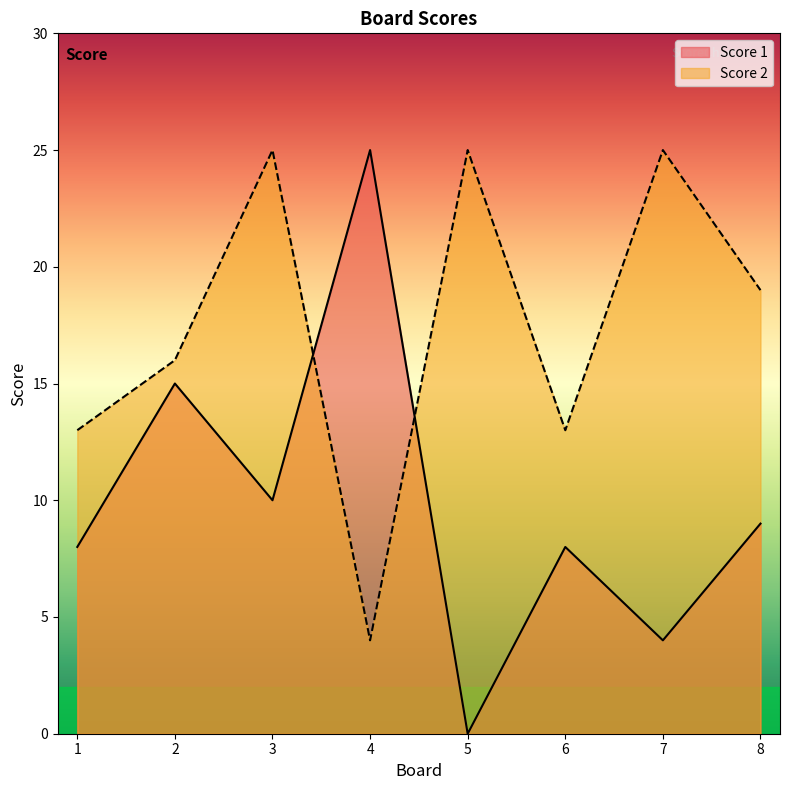

At 7, list the series in order from largest to smallest.

Score 2, Score 1